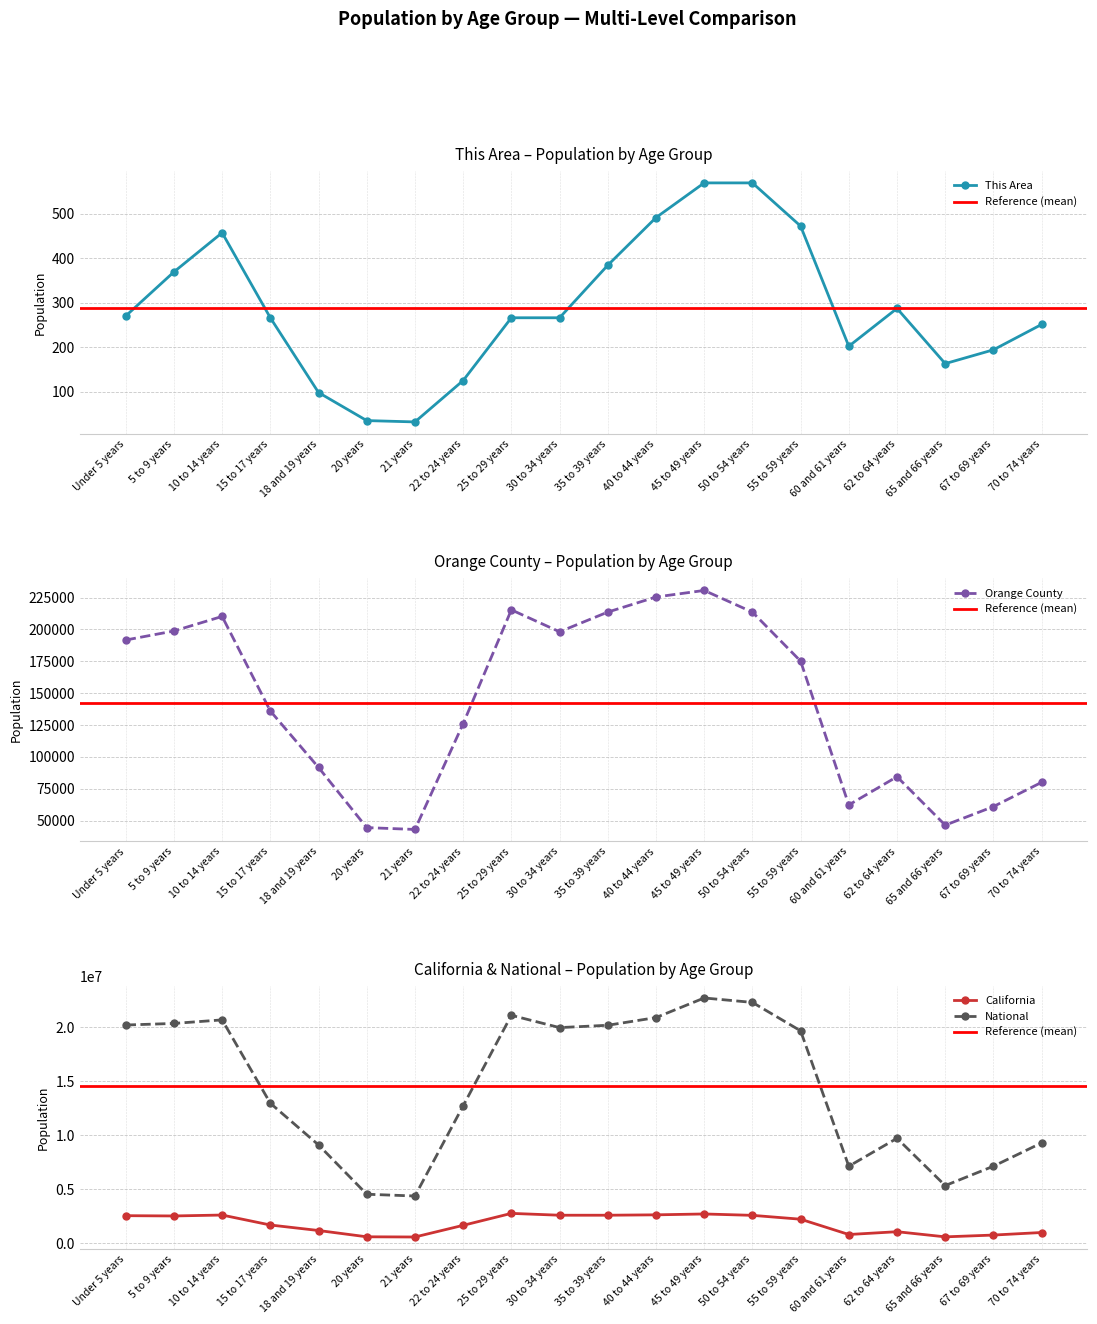

Reading right to left, what are all the values shown in this chart?

This Area: 251	194	163	287	202	472	569	569	491	384	266	266	125	32	35	98	266	457	369	270
Orange County: 80033	60997	46424	84435	62292	175127	213589	230596	225438	213605	198166	215362	126045	43052	44504	91685	136004	210195	198769	191691
California: 971778	734741	568817	1045921	786276	2204296	2562552	2689819	2609131	2573579	2573468	2744409	1636532	555775	573642	1157002	1666938	2590930	2505839	2531333
National: 9278166	7115361	5319902	9704197	7113727	19664805	22298125	22708591	20890964	20179642	19962099	21101849	12712576	4354294	4519129	9086089	12954254	20677194	20348657	20201362